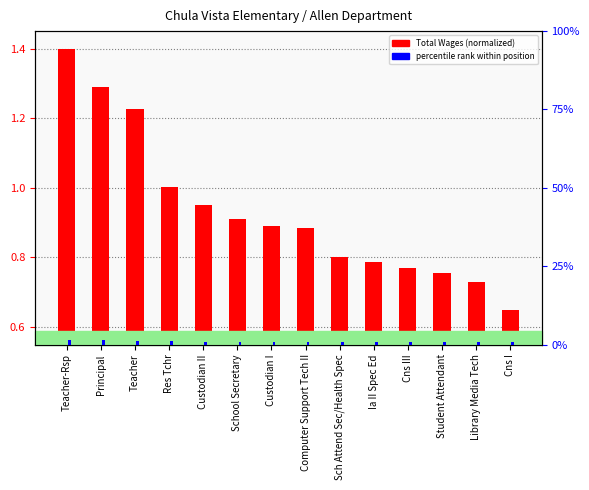

Rank the series at Custodian I from lowest to highest value.

Total Wages, percentile rank within position